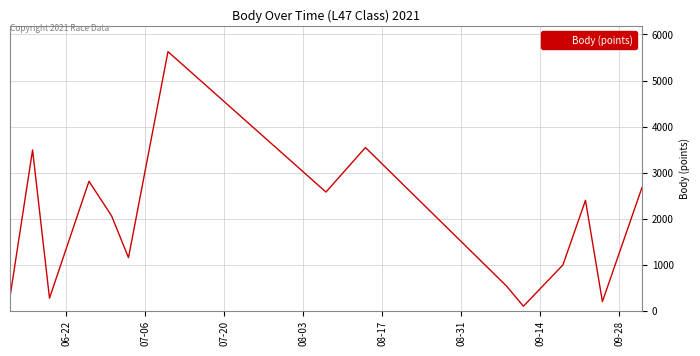

What is the difference between the maximum and minimum values?

5527